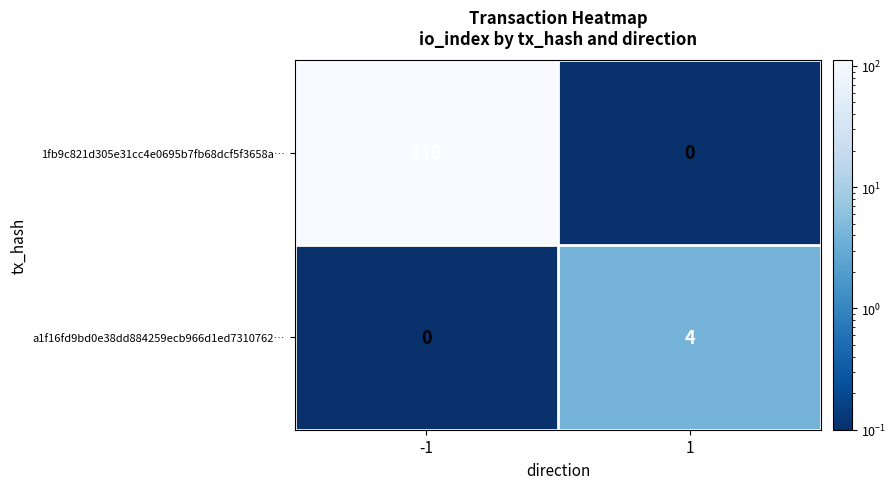

Which series has the largest total across all categories?

1fb9c821d305e31cc4e0695b7fb68dcf5f3658a…